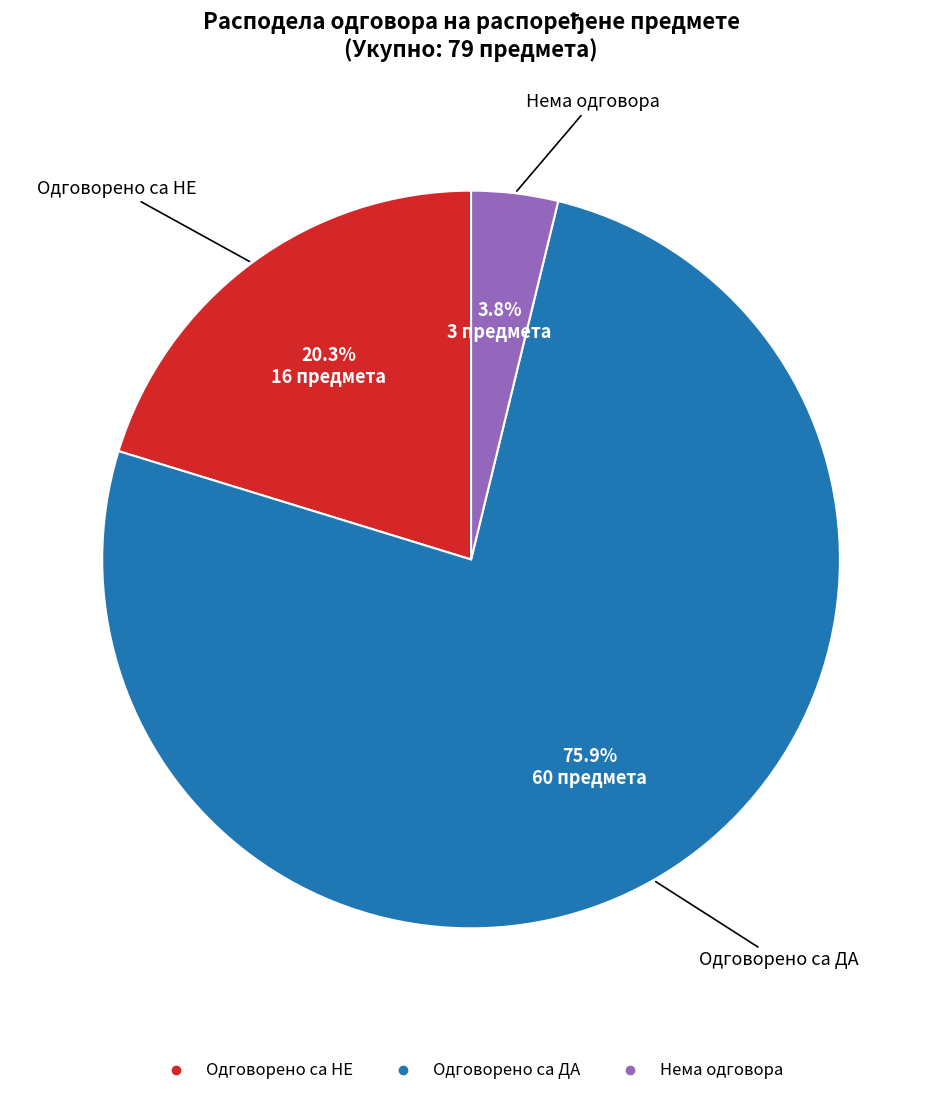

Which slice is the largest?

Одговорено са ДА